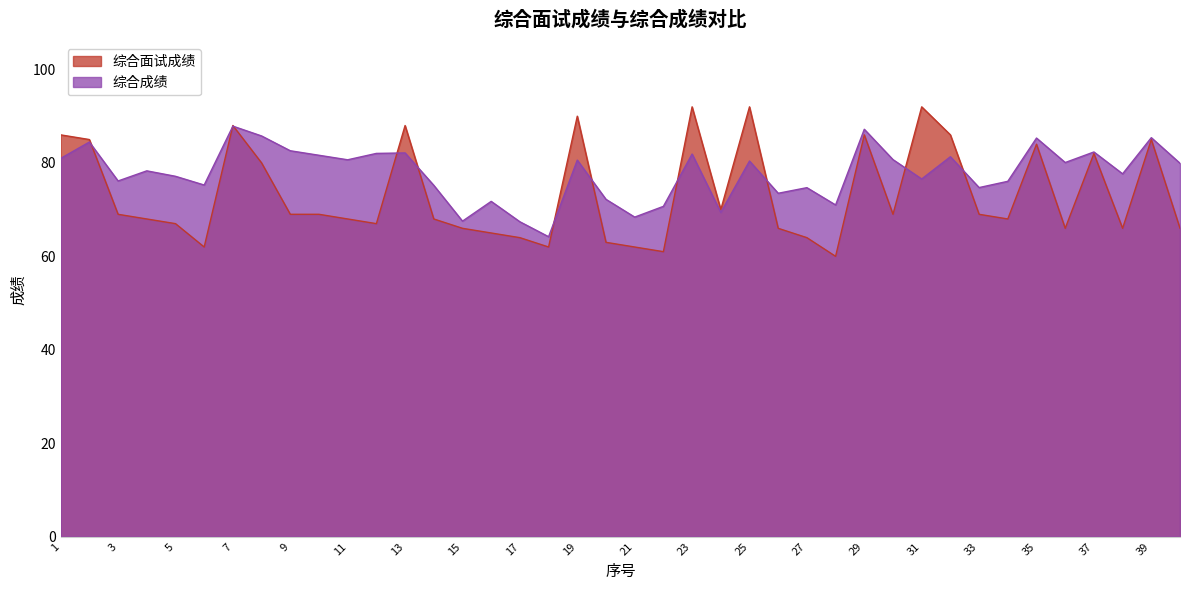

At 14, list the series in order from largest to smallest.

综合成绩, 综合面试成绩